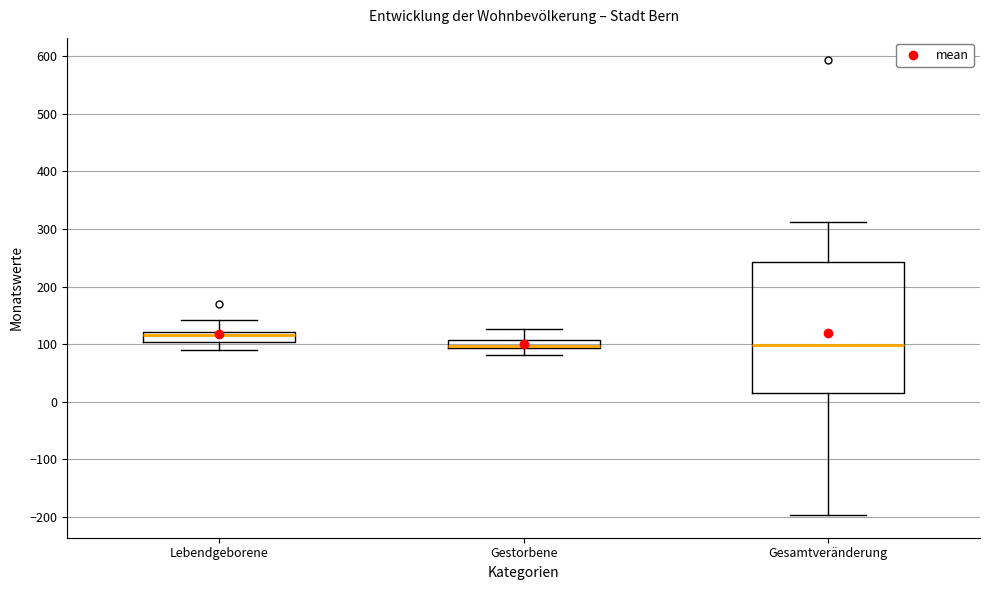

Which box is the tallest, from its lower edge to its upper edge?

Gesamtveränderung